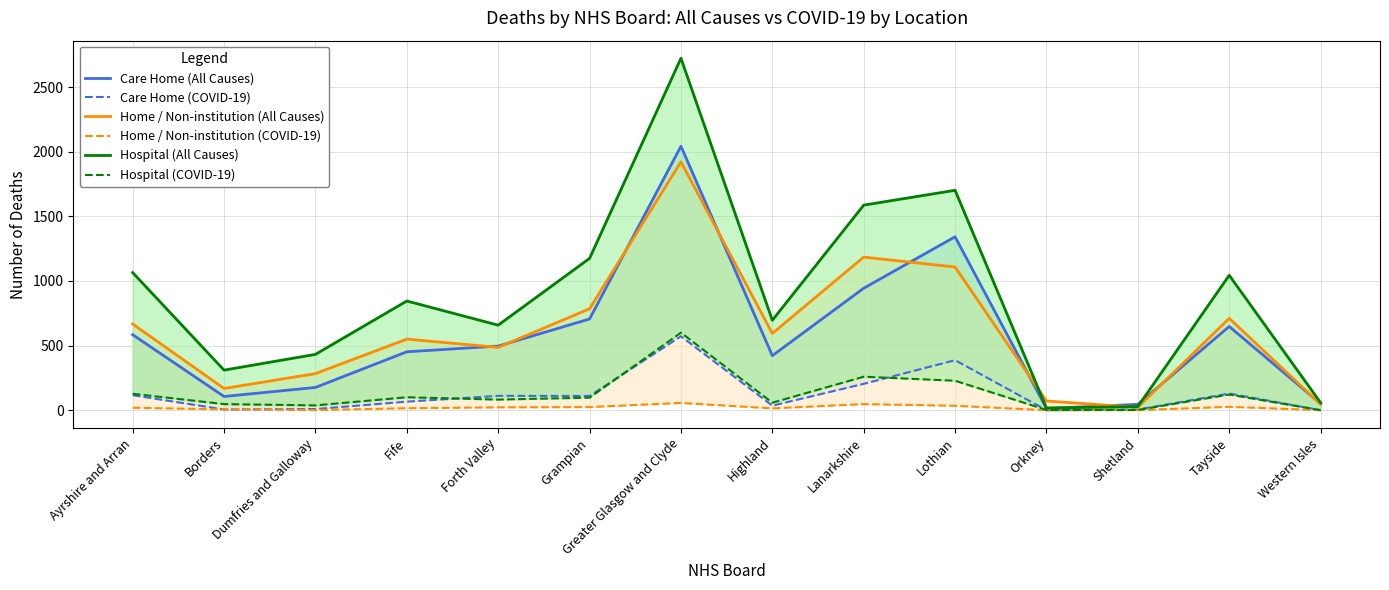

Does the chart display data point markers on the line(s)?

No